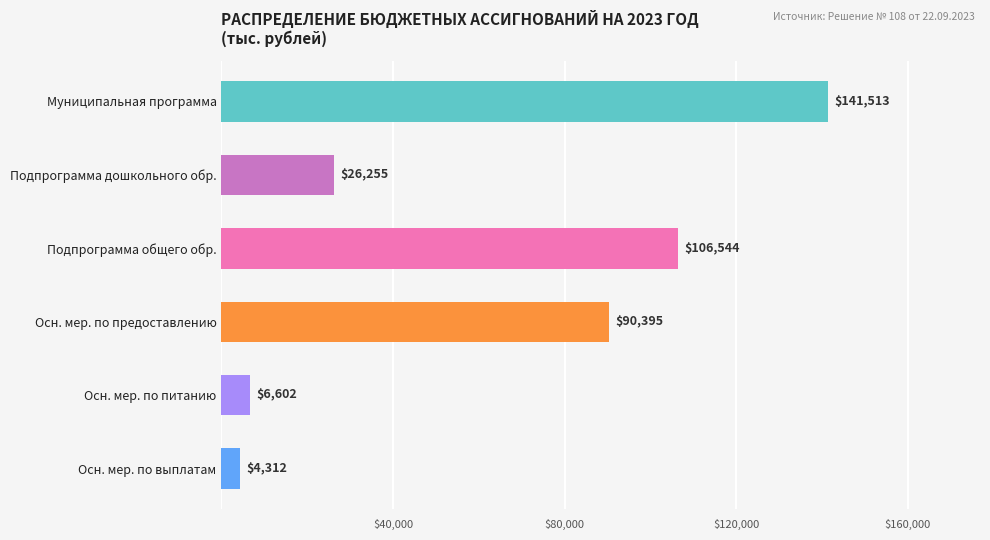

Which category has the highest value across all series?

Муниципальная программа